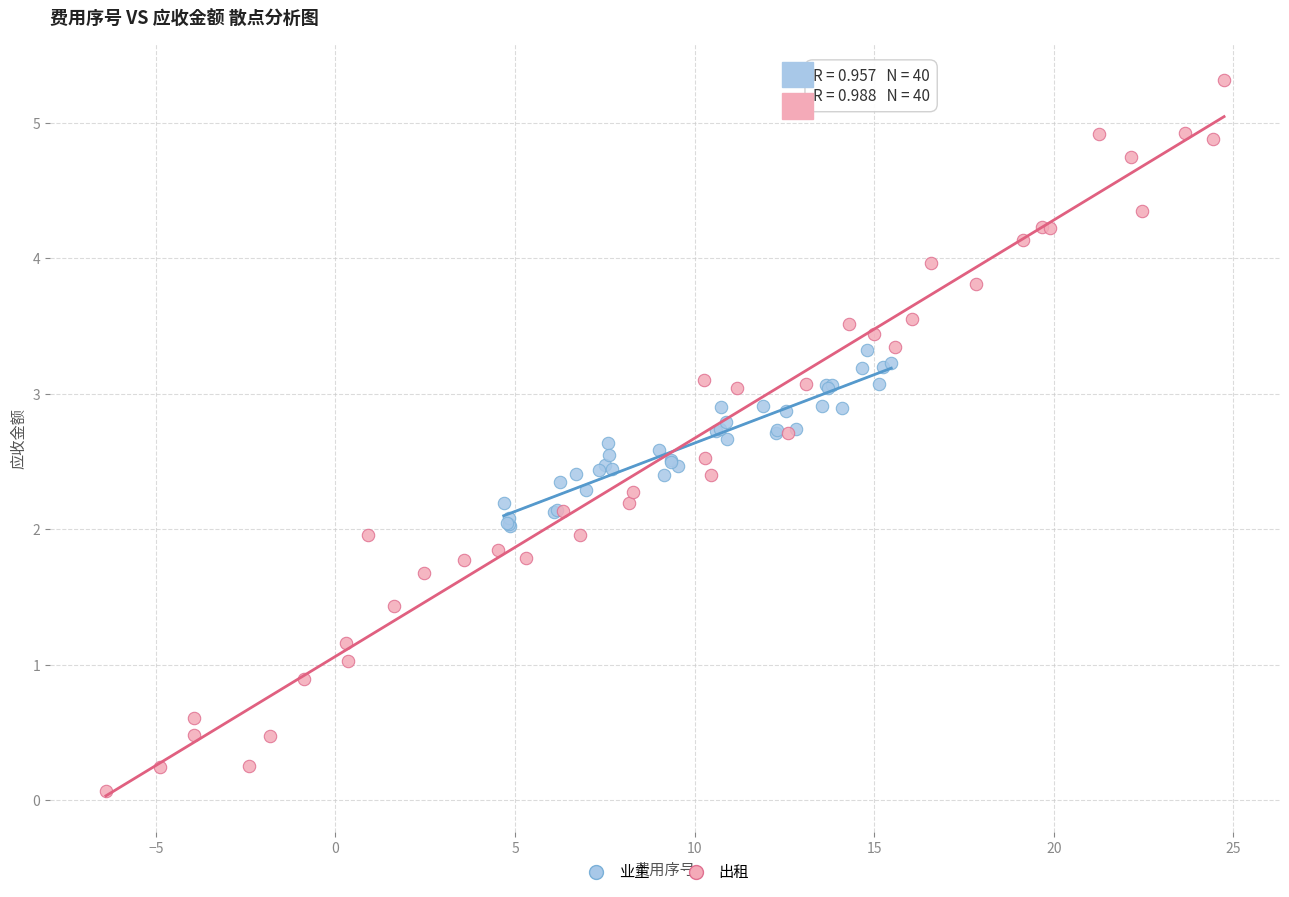

What are all the series names shown in the legend?

业主, 出租